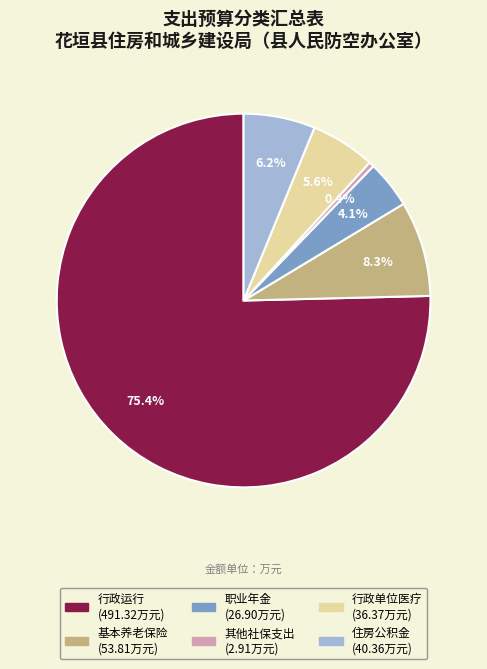

Is there a majority slice in this chart?

Yes